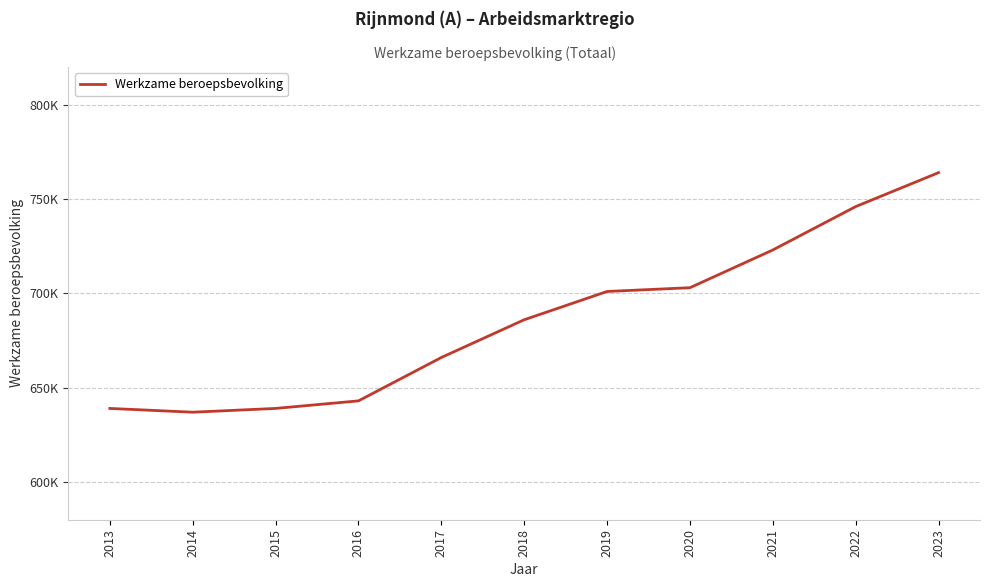

Does the chart have visible grid lines?

Yes